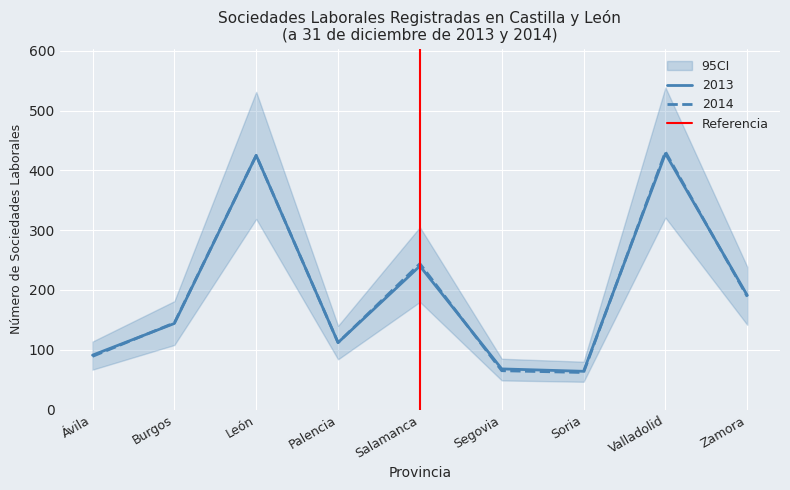

The 2014 series shows 431 at Valladolid. True or false?

True